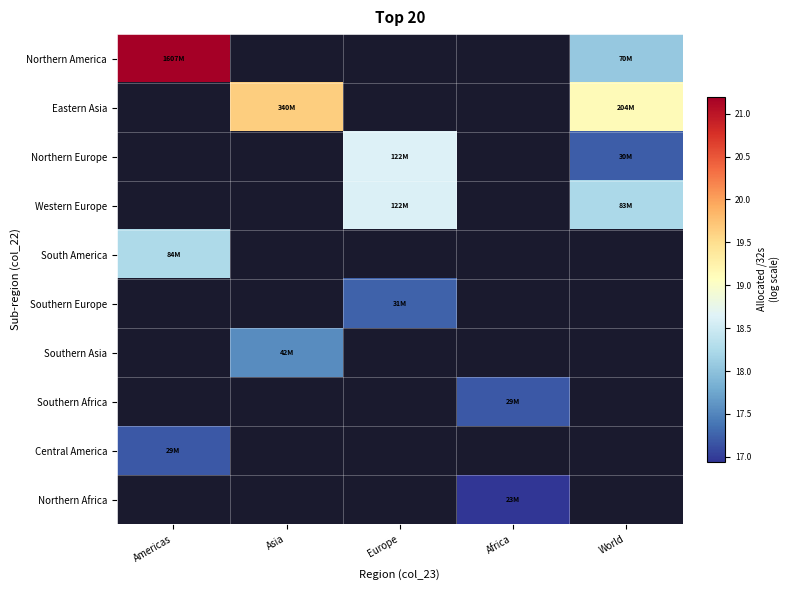

Which series has the widest spread of values?

Northern America